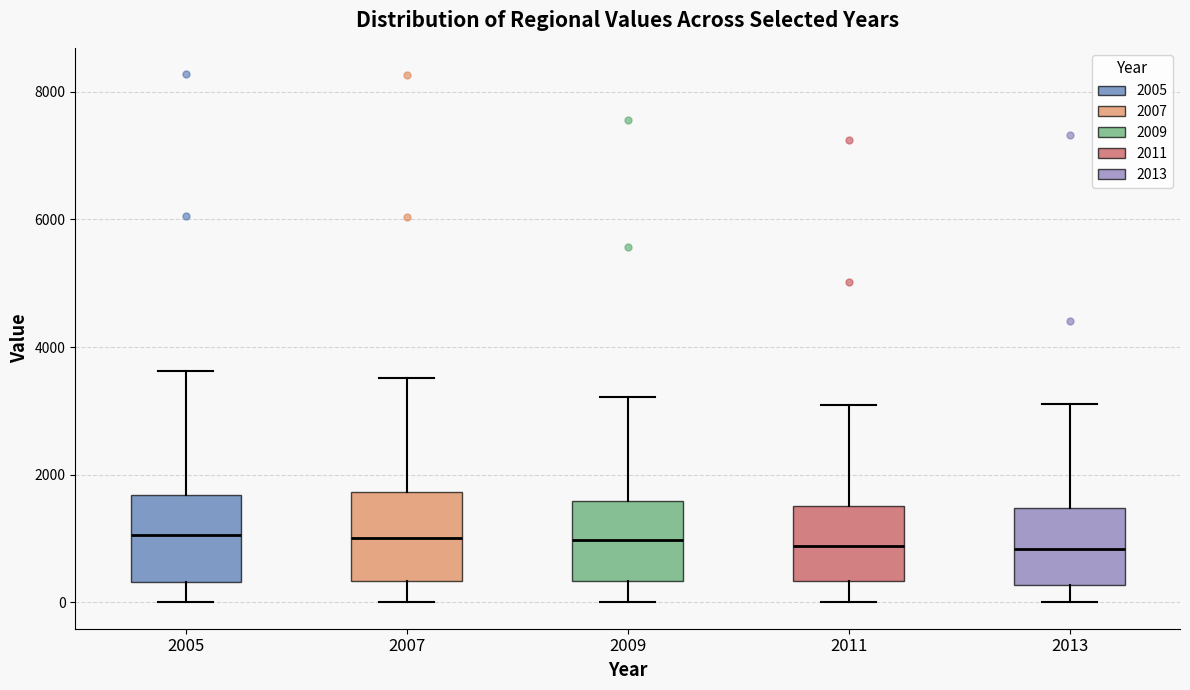

Reading left to right, transcribe this box plot: for each box, give where its median line is, the range the box spans, and where its two whiskers end, as read against the y-axis. The values are not printed on the chart, so give them approximately, as read against the axis.

2005: median 1000, box 400 to 1600, whiskers 0 to 3600
2007: median 1000, box 400 to 1800, whiskers 0 to 3600
2009: median 1000, box 400 to 1600, whiskers 0 to 3200
2011: median 800, box 400 to 1600, whiskers 0 to 3000
2013: median 800, box 200 to 1400, whiskers 0 to 3200